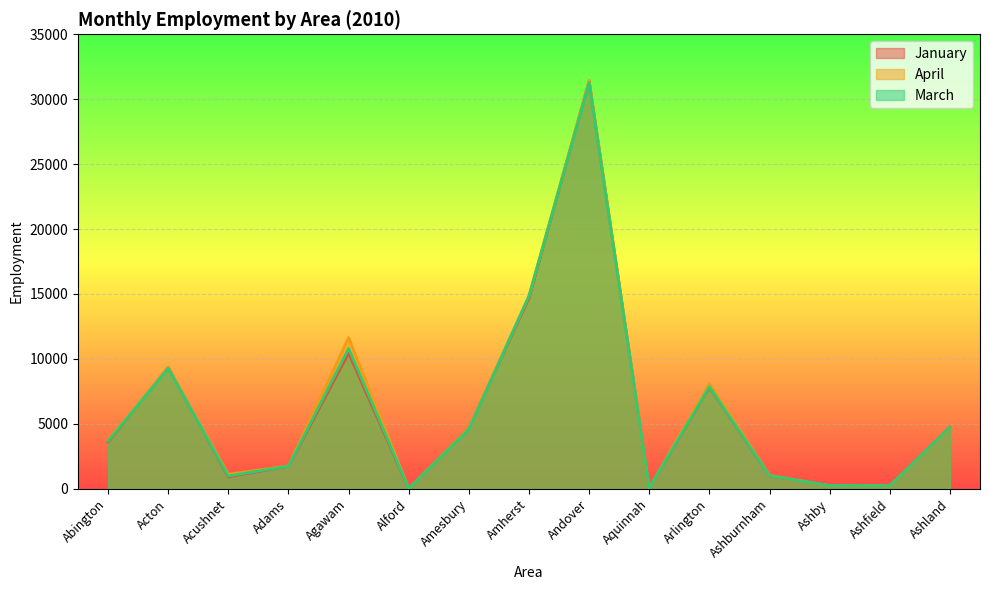

Which has a higher value, Andover or Arlington?

Andover